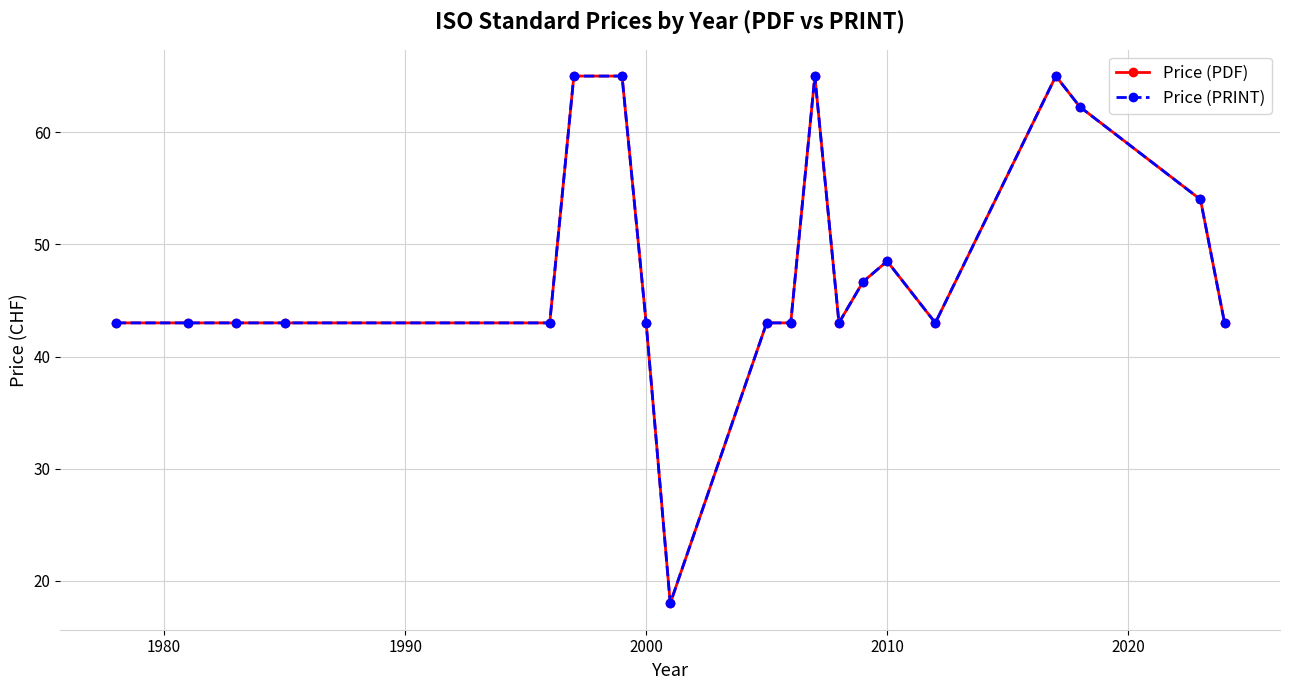

What is the average value of the Price (PDF) series?

48.1